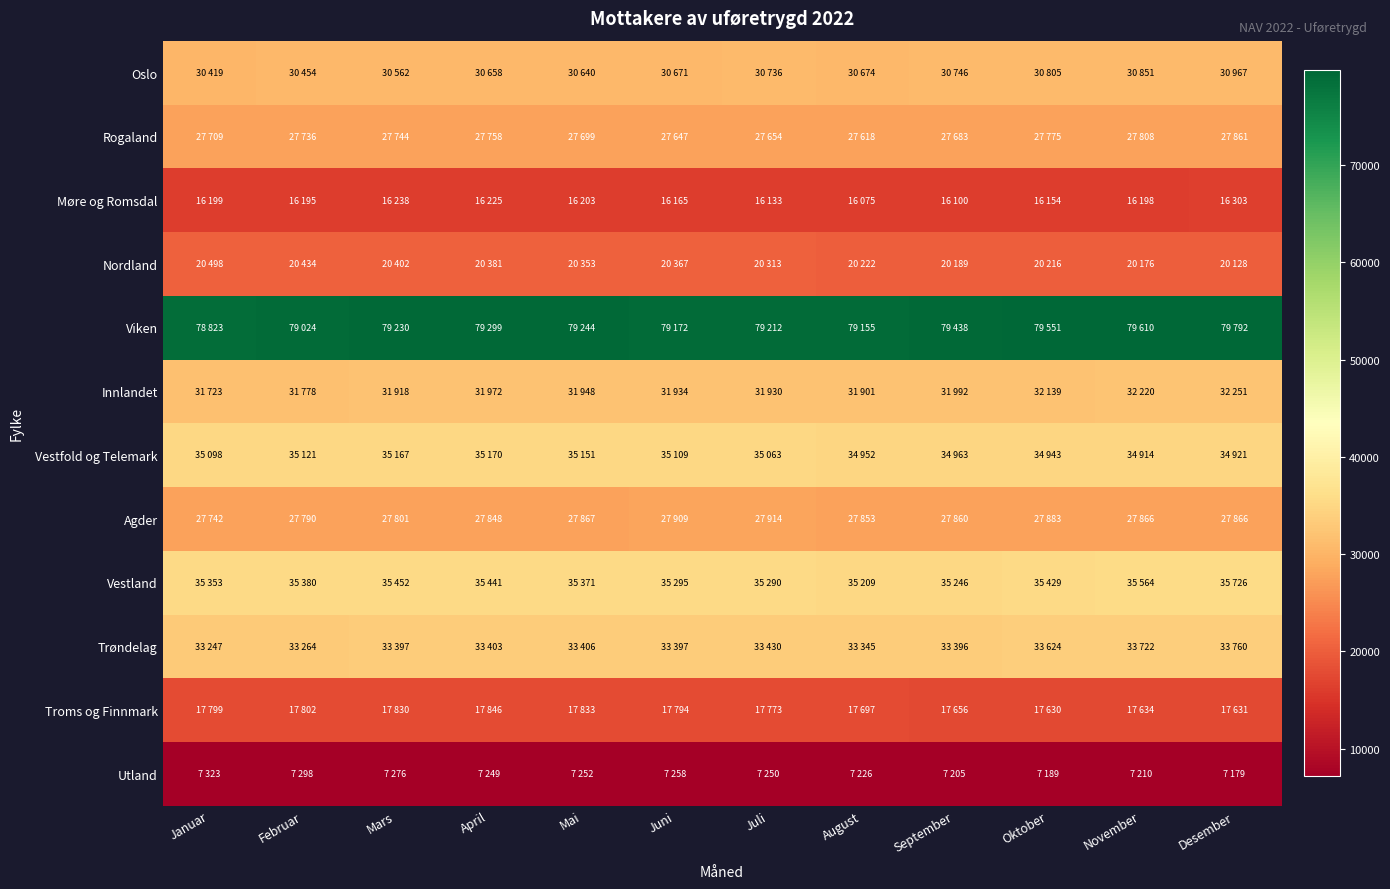

What is the minimum value shown in the chart?

7179